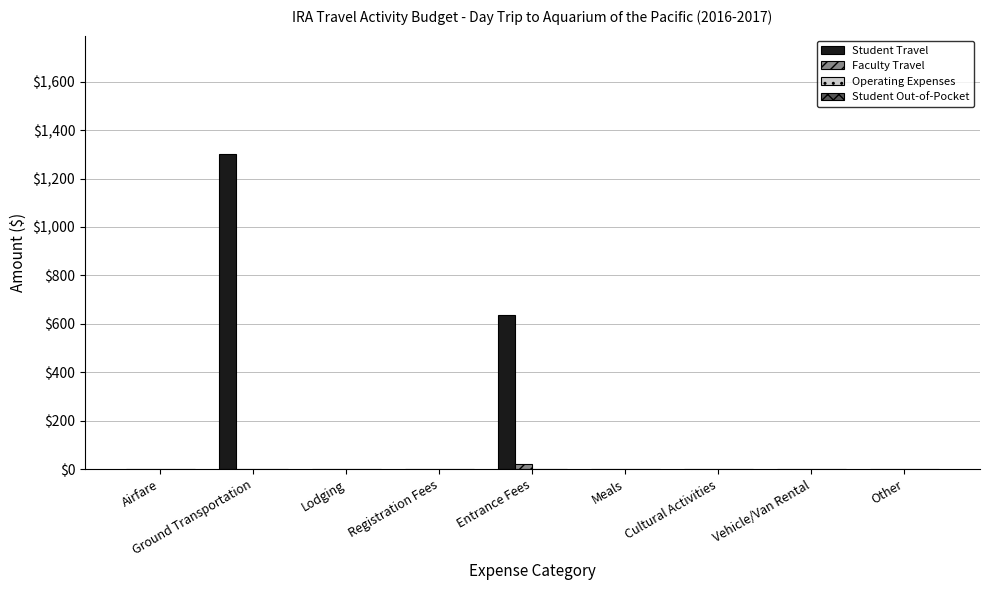

What is the sum of all Student Travel values?

1938